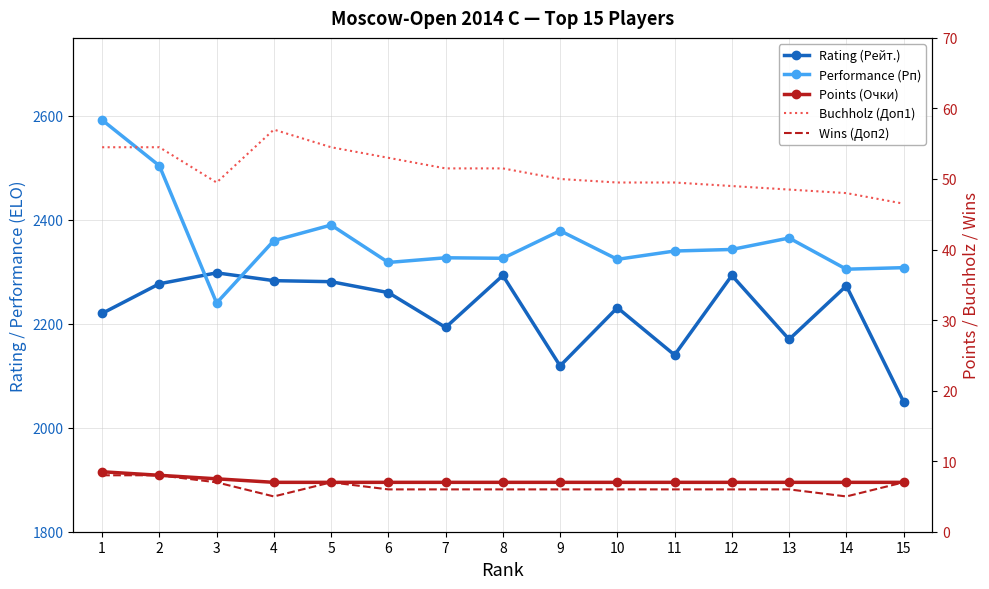

Rank the series at 9 from highest to lowest value.

Performance (Рп), Rating (Рейт.), Buchholz (Доп1), Points (Очки), Wins (Доп2)